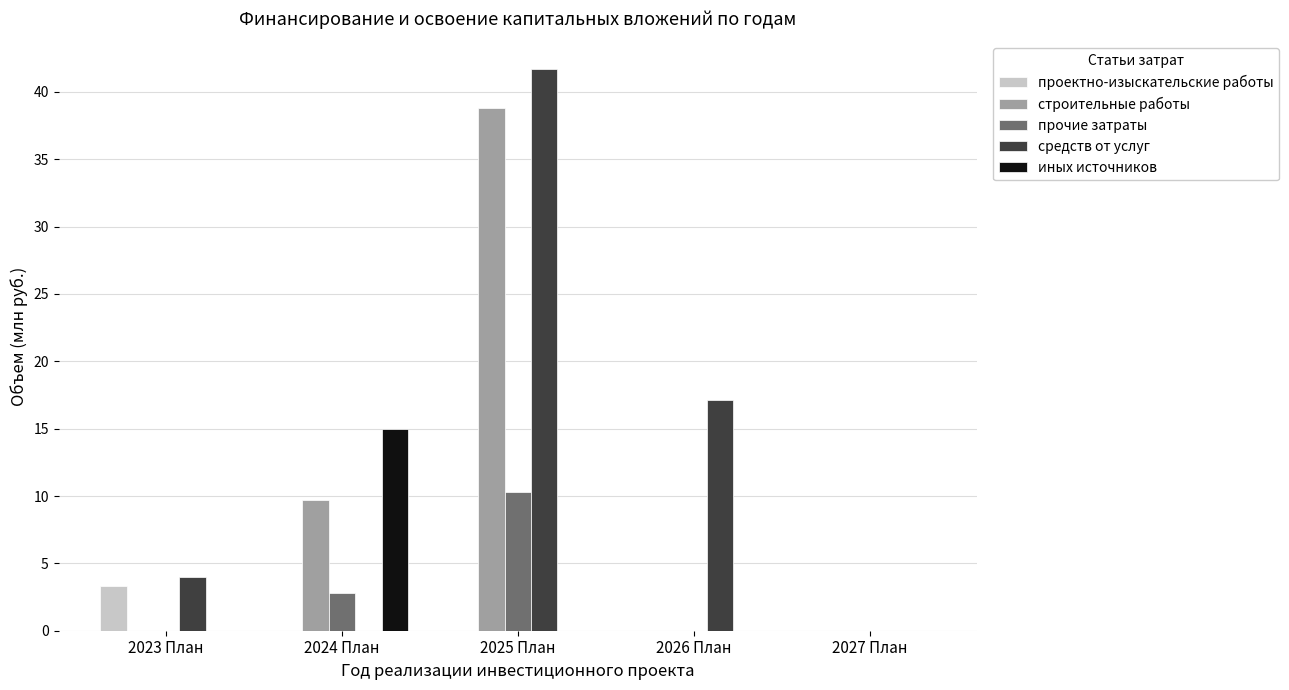

What is the highest value of the средств от услуг series?

41.7